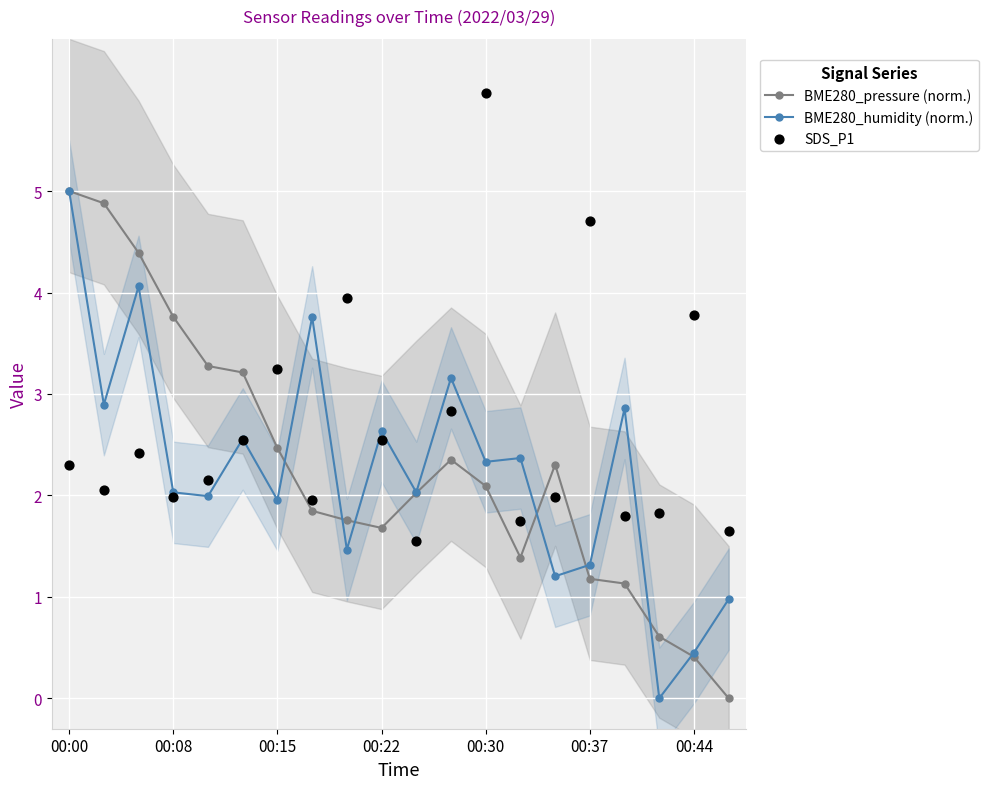

At how many categories does at least one series exceed 5?

1